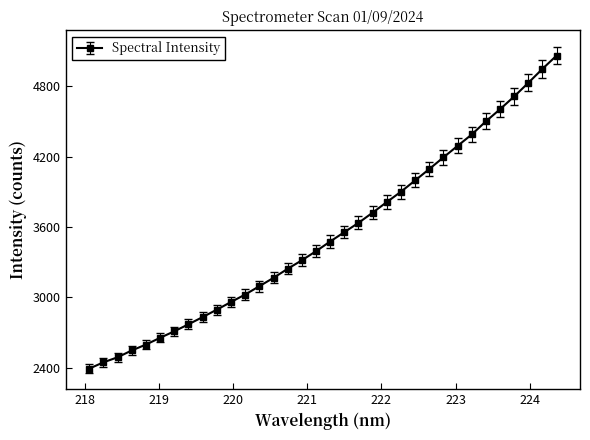

What is the maximum value shown in the chart?

5061.3